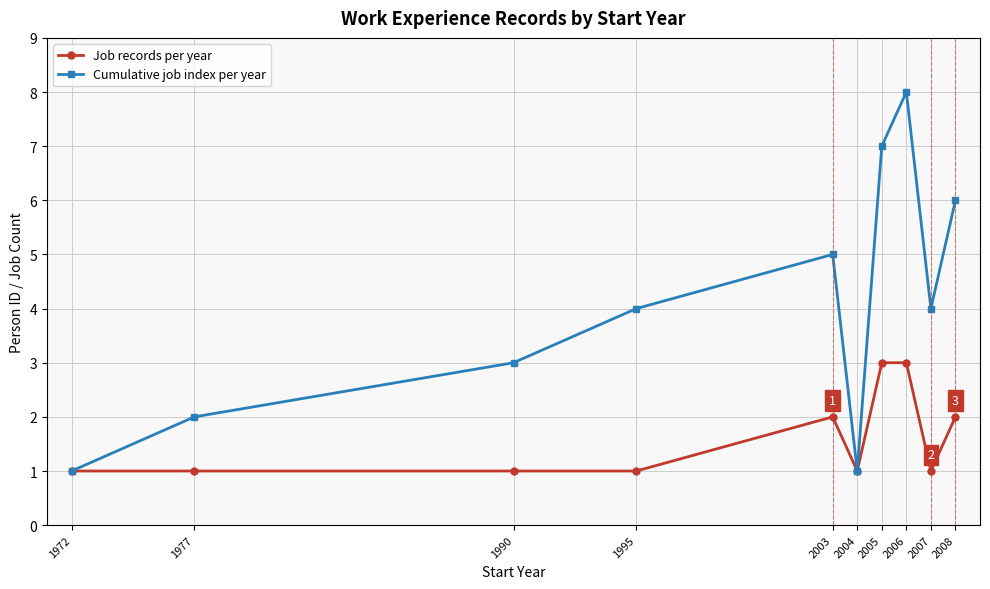

Between 2006 and 2008, which series saw the biggest shift?

Cumulative job index per year